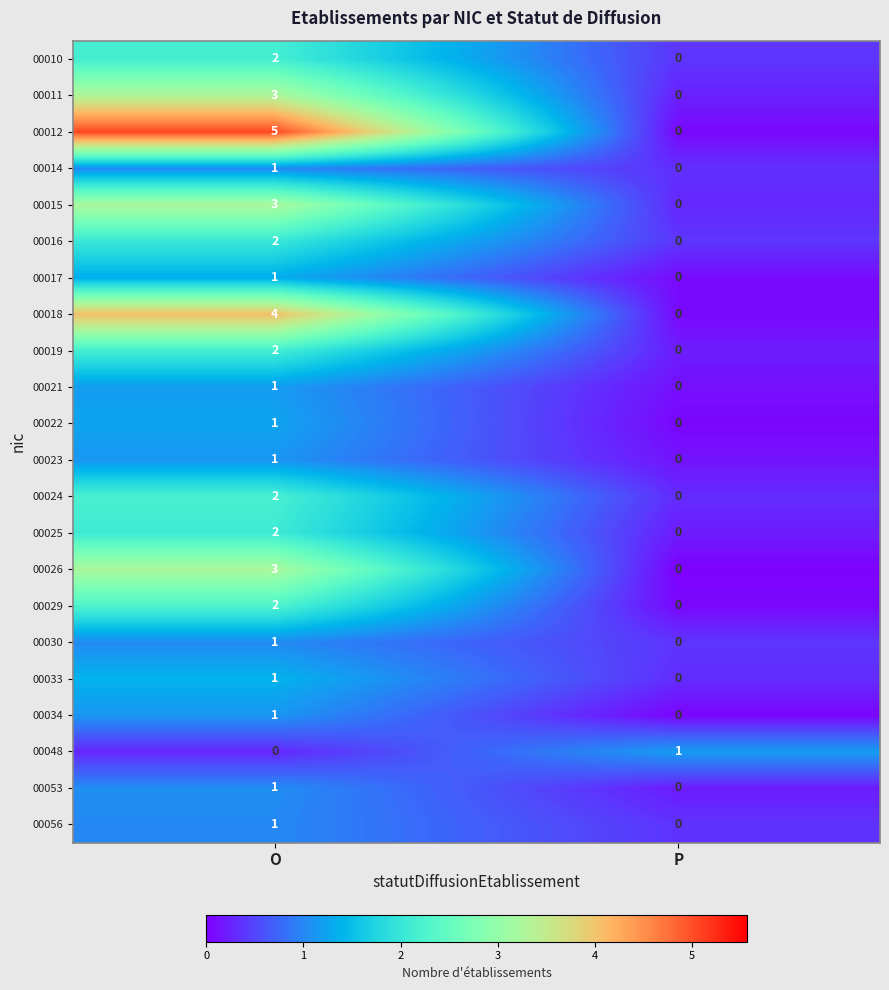

True or false: 00025 has a value of 3 at O.

False